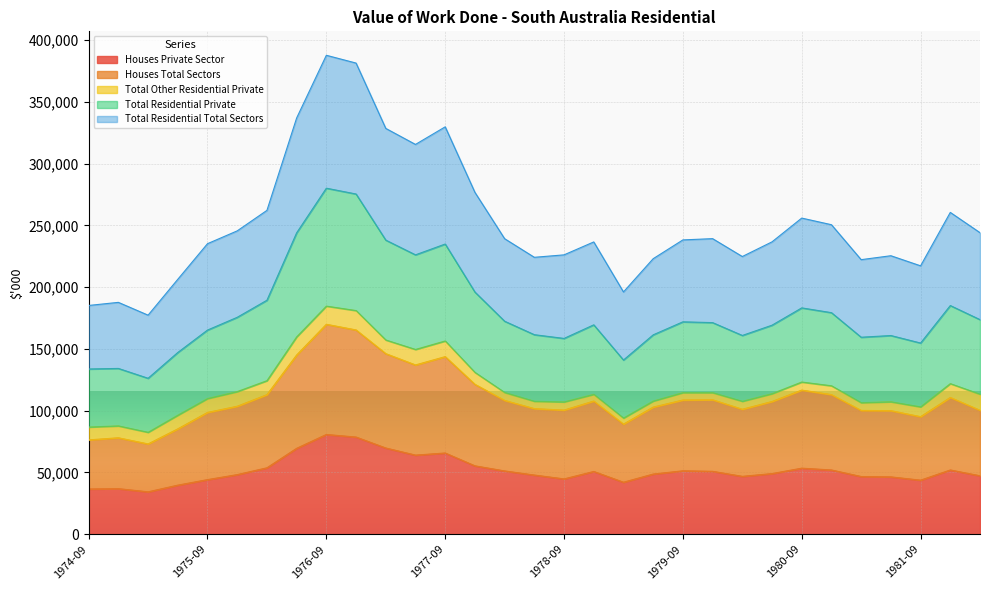

What is the label of the 22nd point from the right?

1976-12